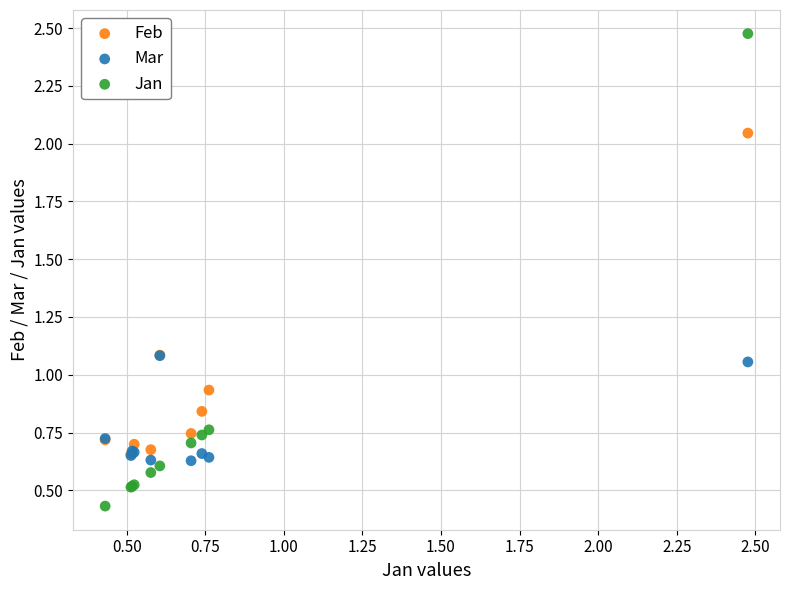

What are all the series names shown in the legend?

Feb, Mar, Jan